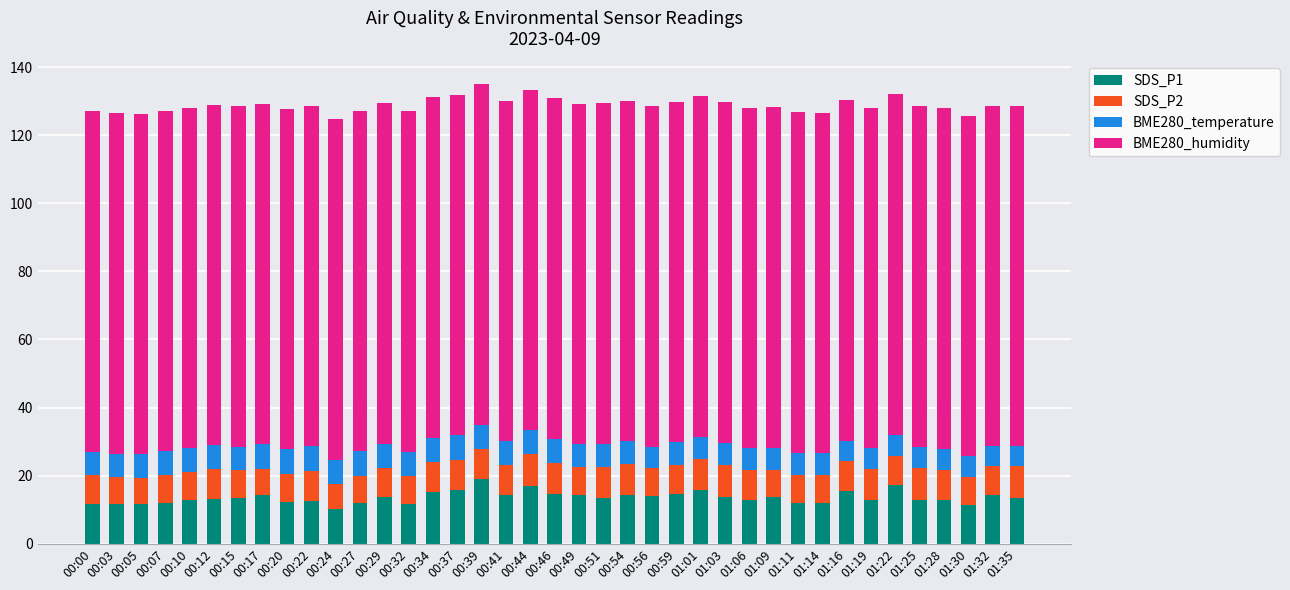

What is the total value across all series at 00:24?

124.7